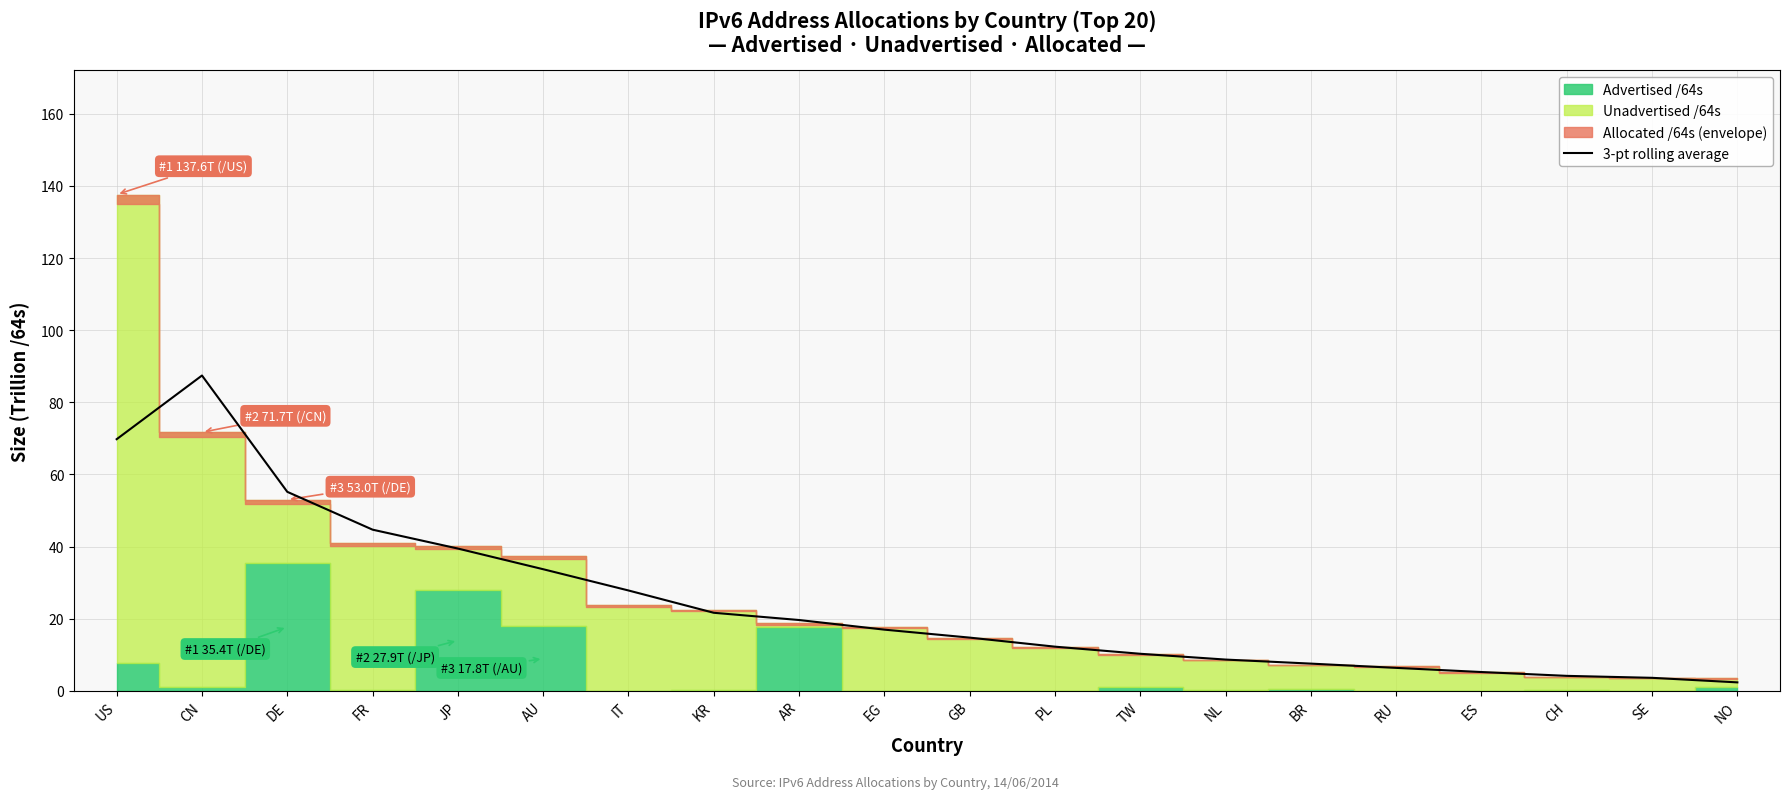

Where is the first local maximum?

CN